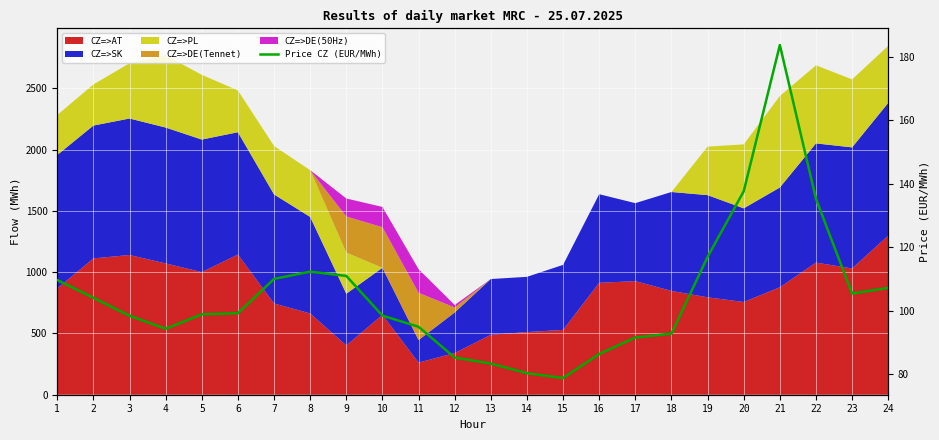

List the labels in order of value, smallest first.

15, 14, 13, 12, 16, 17, 18, 4, 11, 3, 10, 5, 6, 2, 23, 24, 1, 7, 9, 8, 19, 22, 20, 21